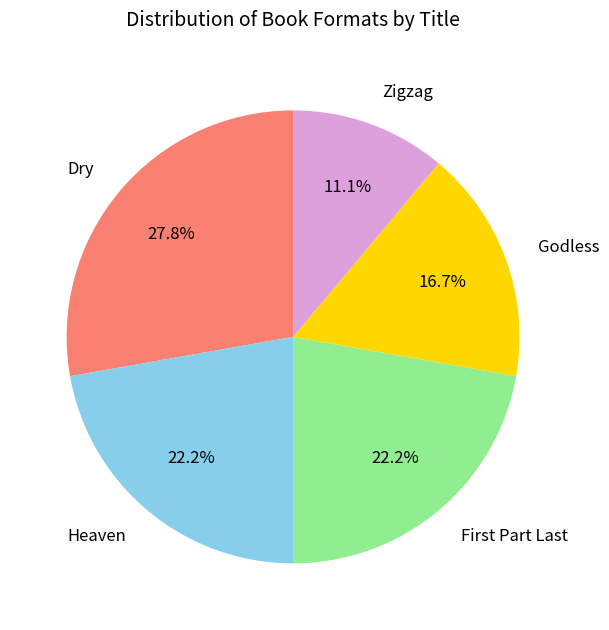

Combined, what portion of the pie is Heaven and Dry?

50.0%